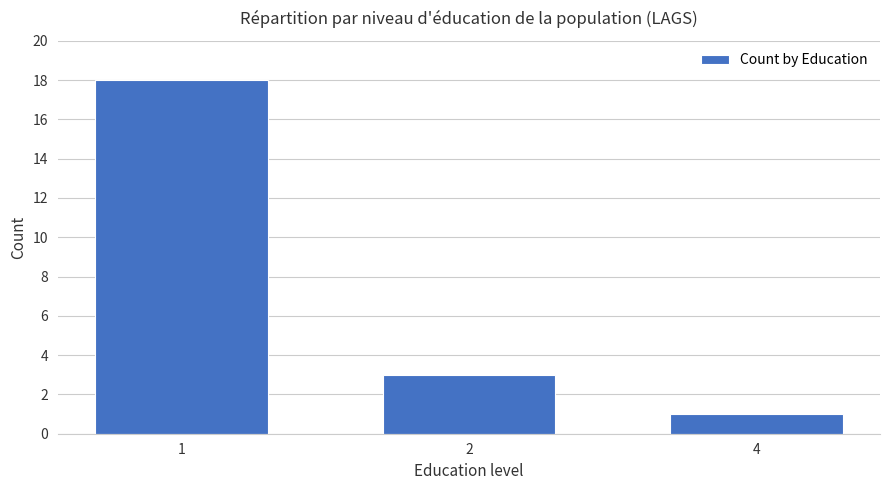

What is the difference between the maximum and minimum values?

17